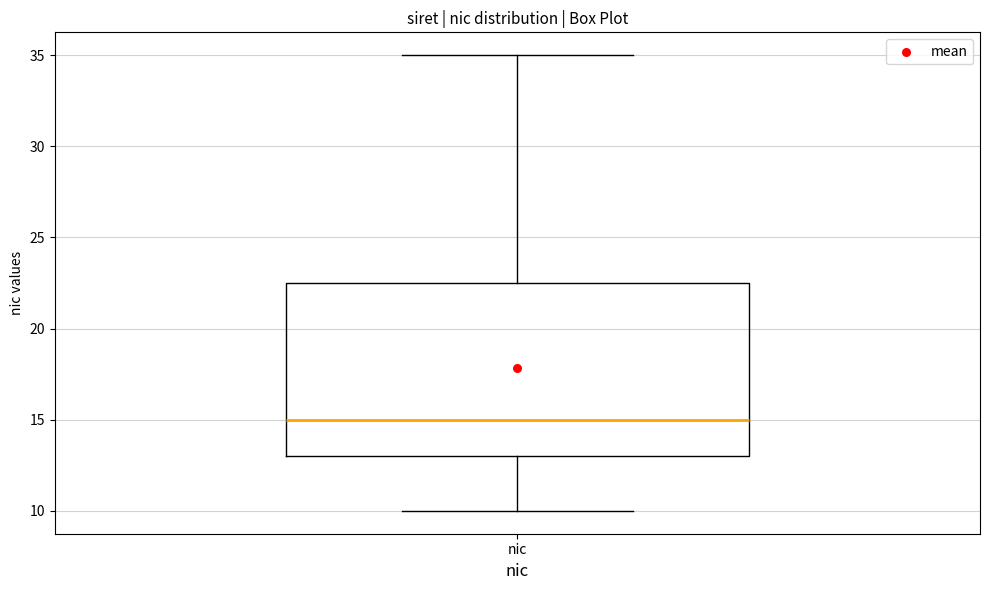

Transcribe this box plot: give where the median line is, the range the box spans, and where the two whiskers end, as read against the y-axis. The values are not printed on the chart, so give them approximately, as read against the axis.

median 15.0, box 13.0 to 22.5, whiskers 10.0 to 35.0